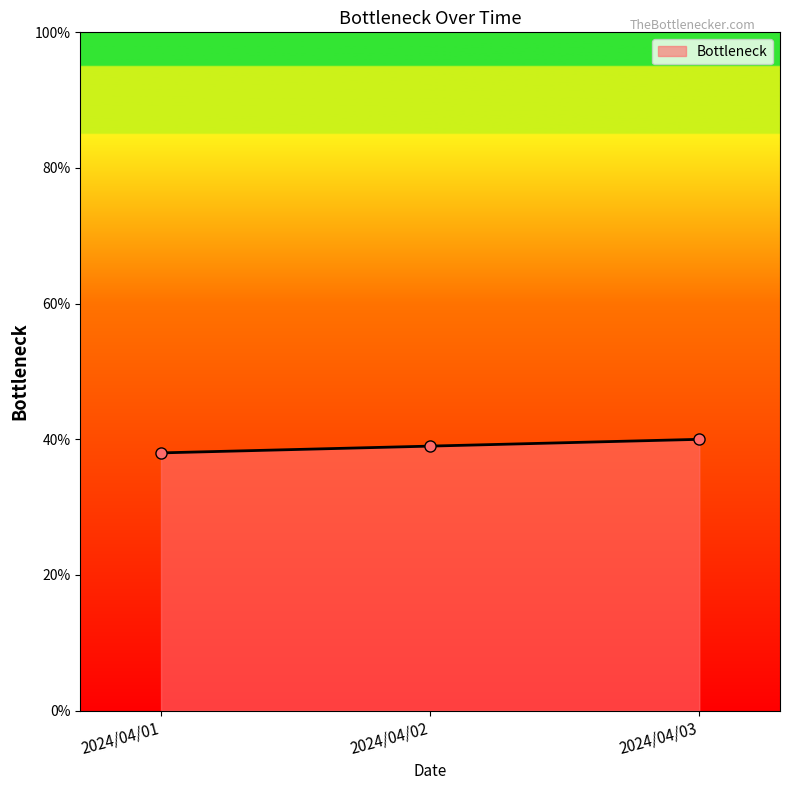

Count the values in the range 0 to 1.

3